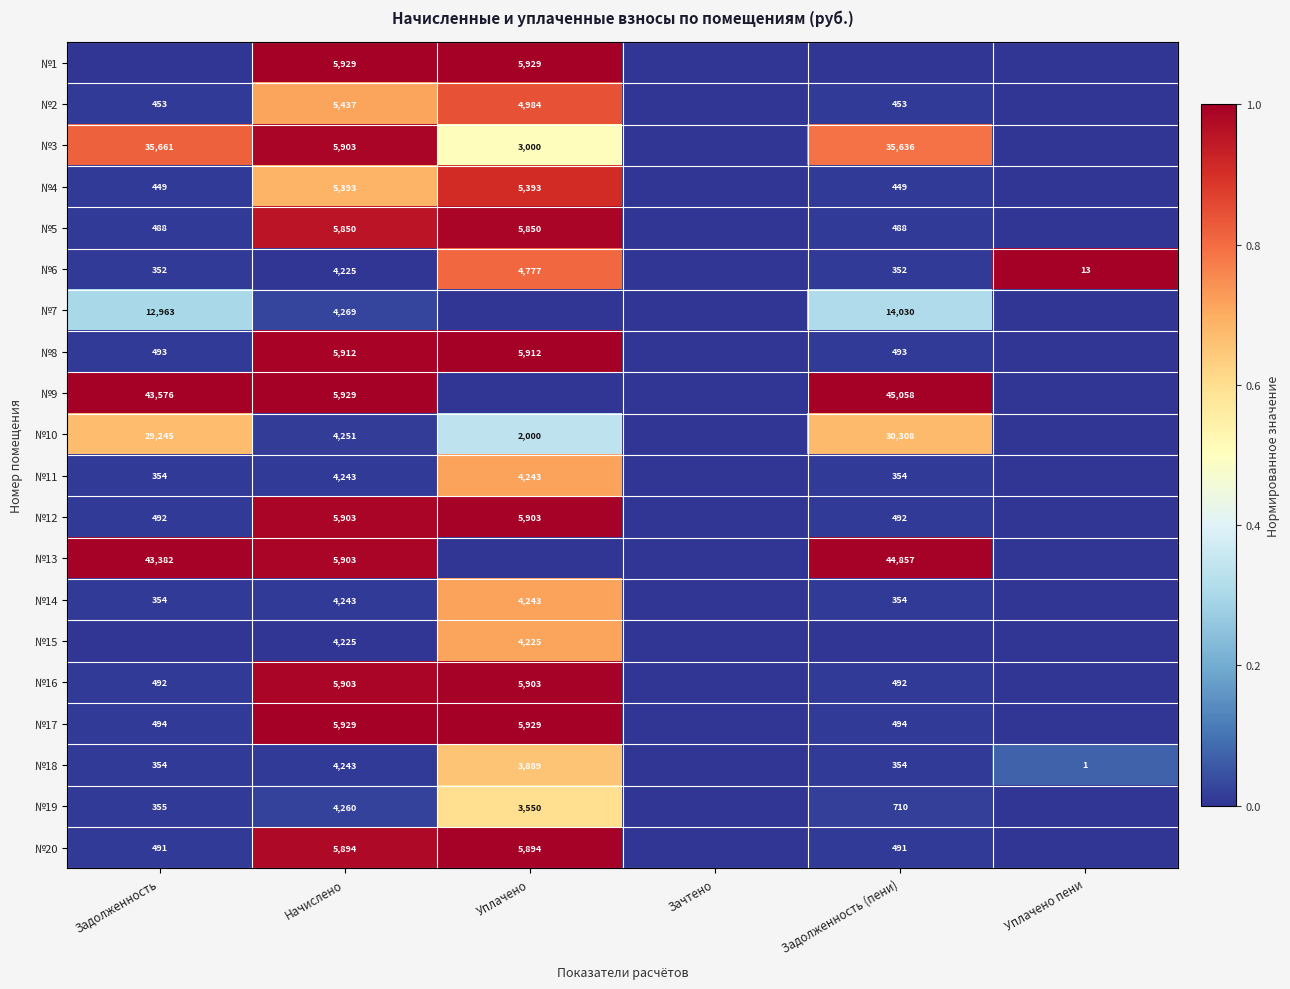

What is the total value across all series at Задолженность (пени)?

3.9